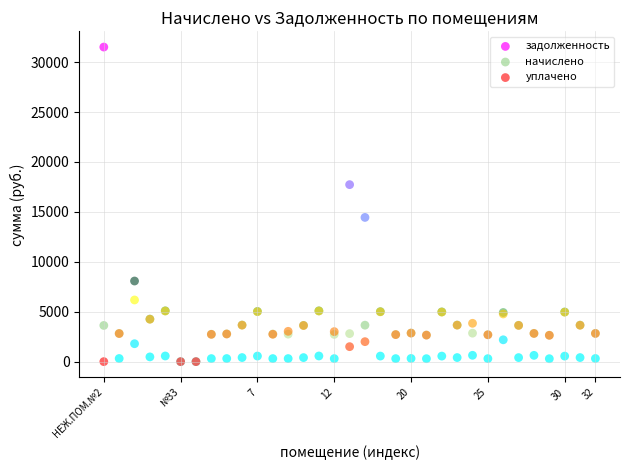

In the задолженность series, what Y value is closest to 15754?

14444.9